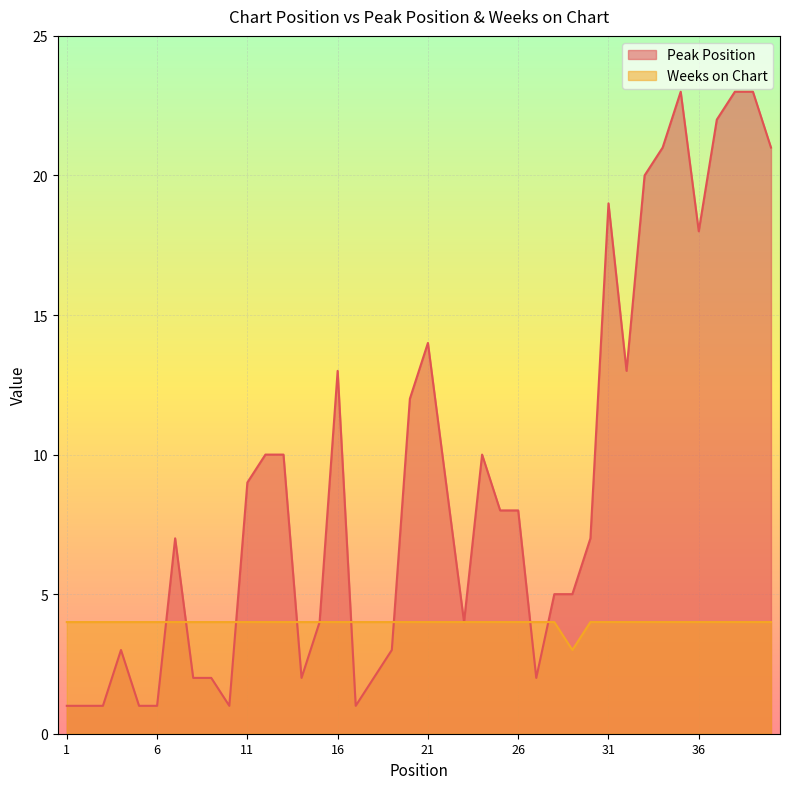

Rank the series at 3 from highest to lowest value.

Weeks on Chart, Peak Position